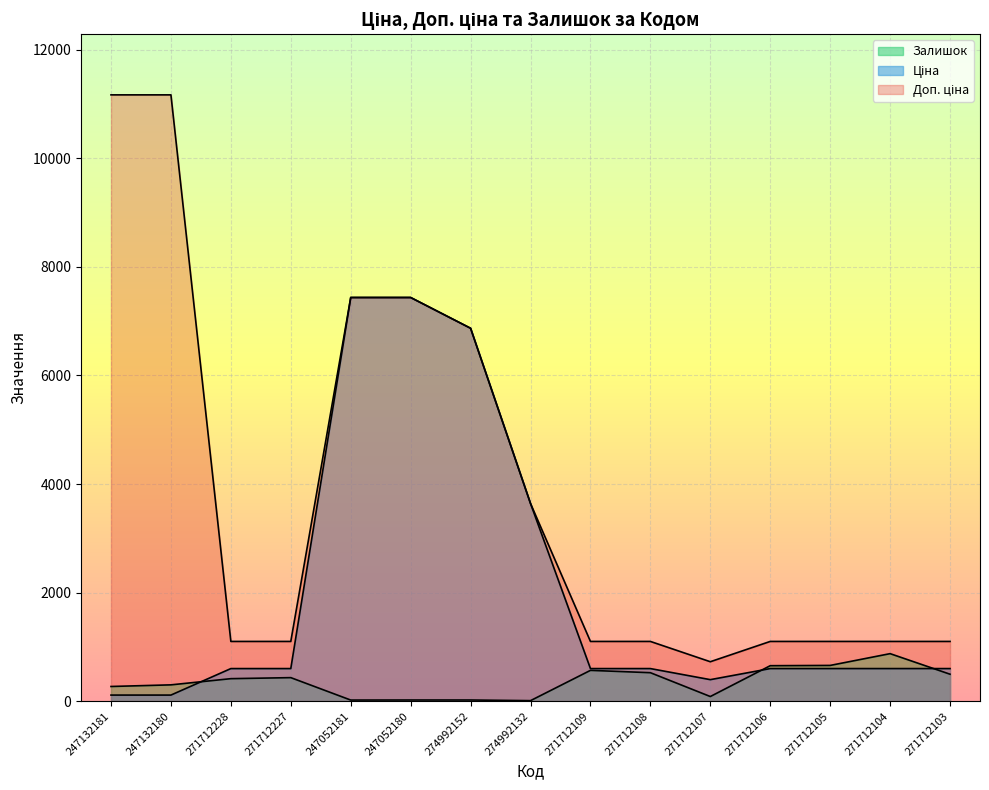

True or false: Ціна and Доп. ціна intersect in this chart.

False